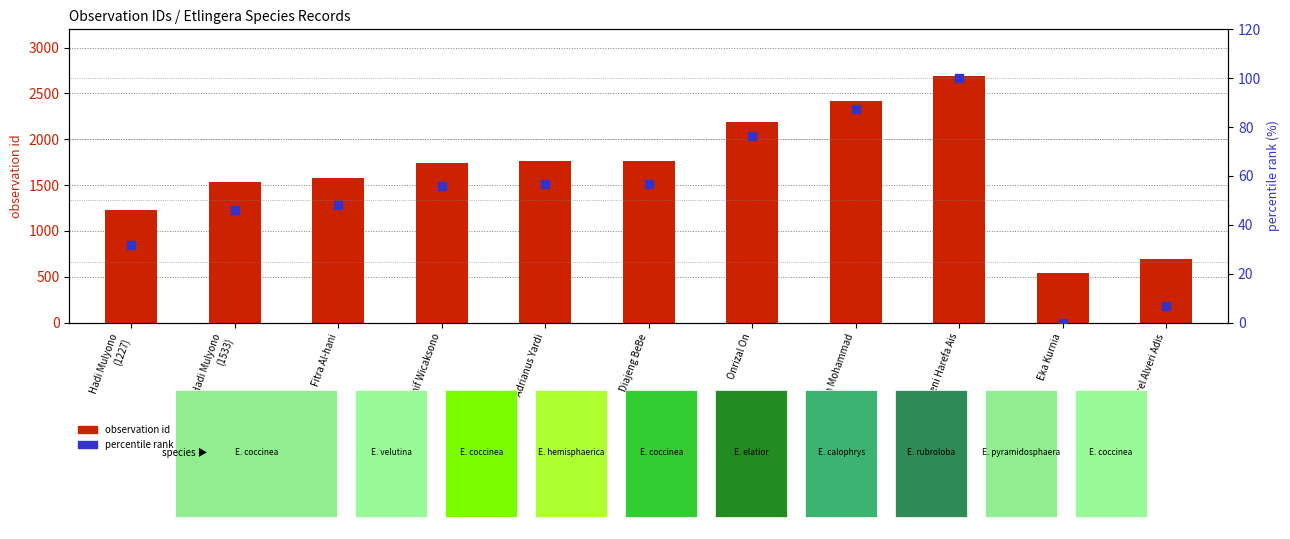

What is the total value across all series at Fadrin Mohammad?

2505.4